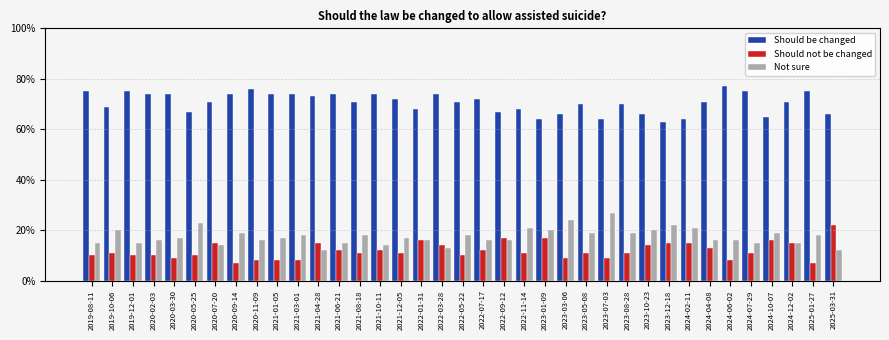

What are all the series names shown in the legend?

Should be changed, Should not be changed, Not sure